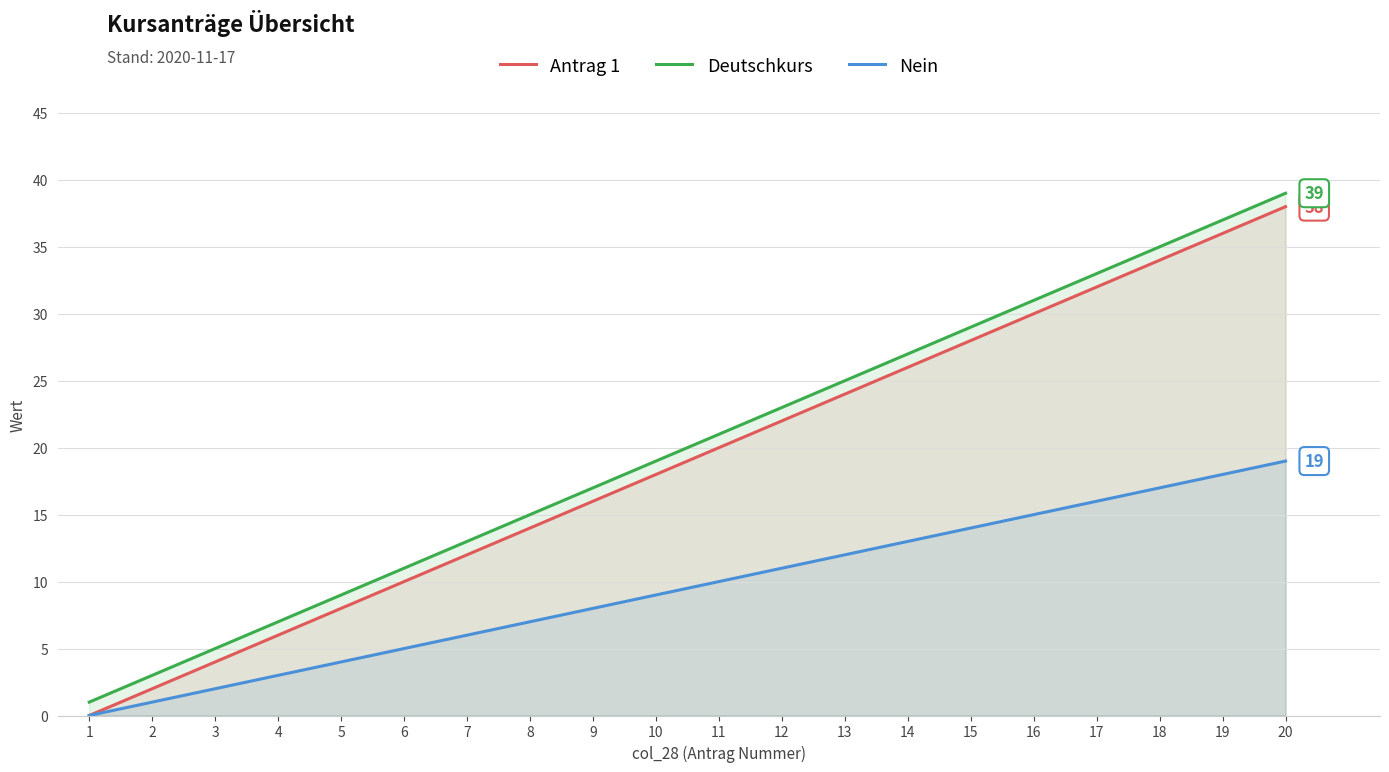

What is the average value of the Deutschkurs series?

20